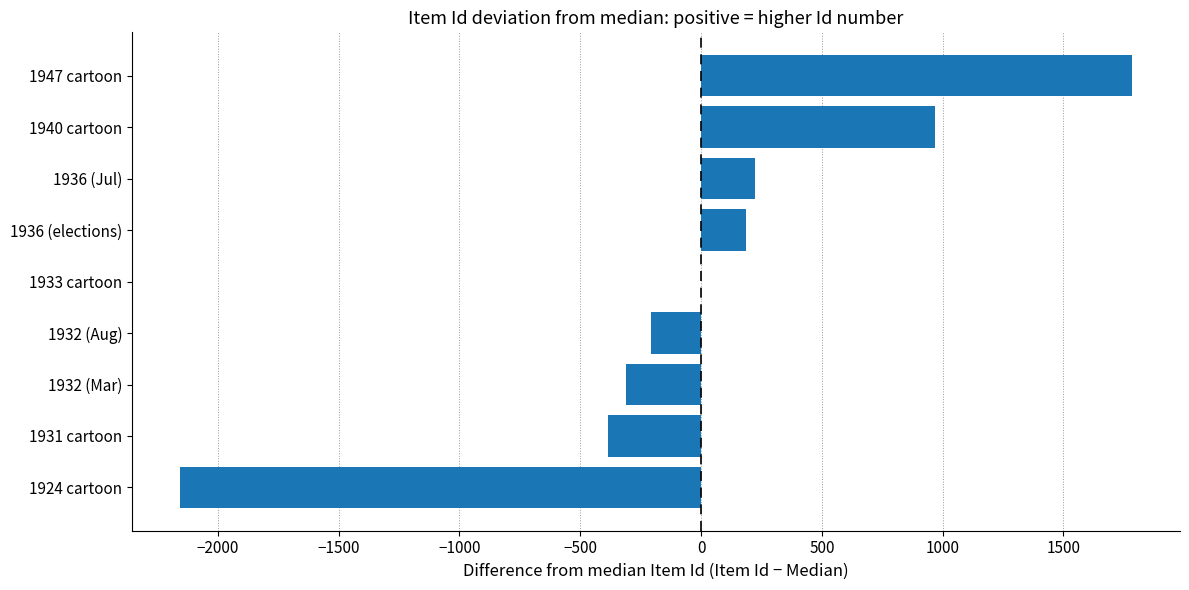

How many categories are shown in the chart?

9